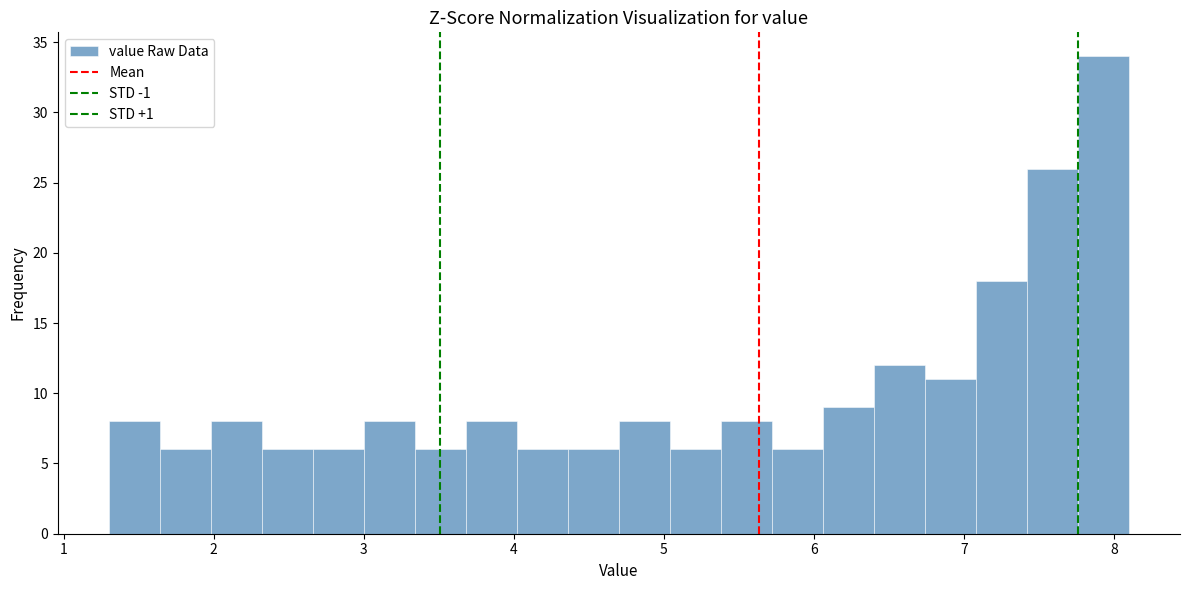

Read against the x-axis, roughly where is the centre of the tallest bar?

7.9